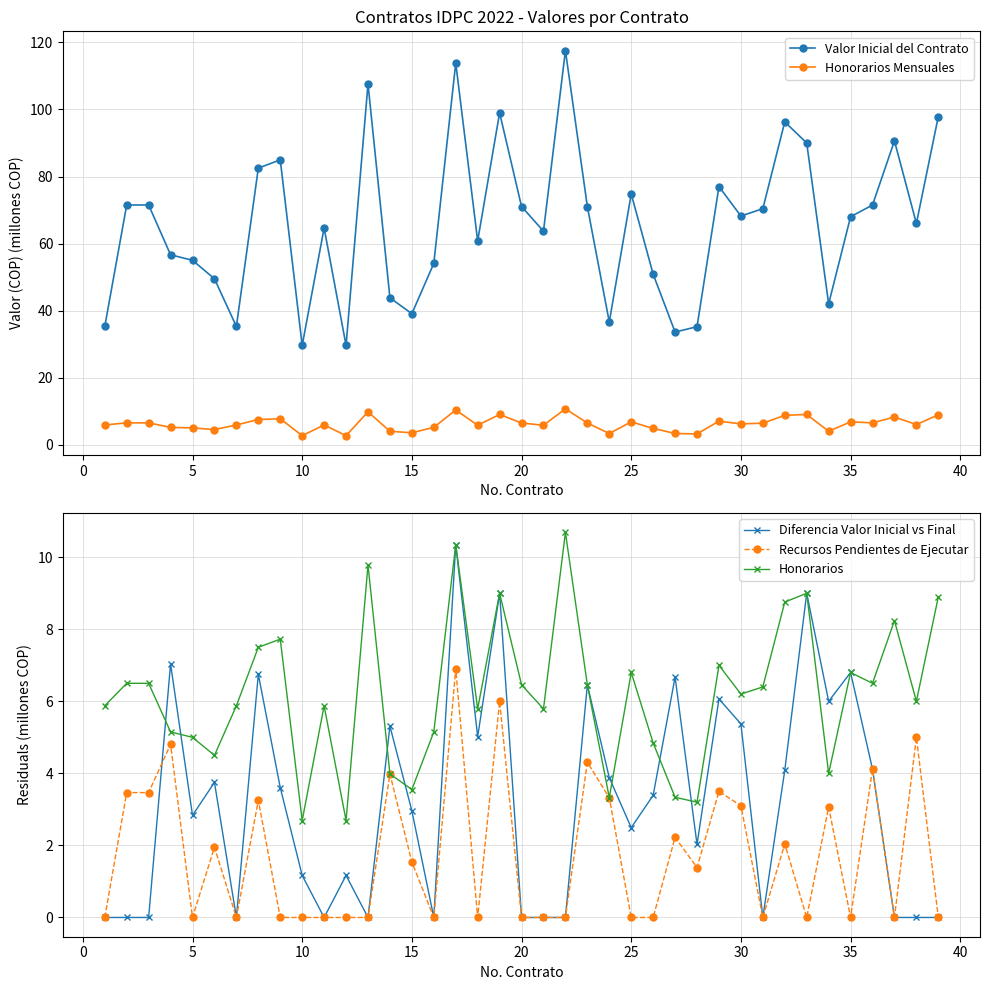

Which series has the largest range (max minus min)?

Valor Inicial del Contrato